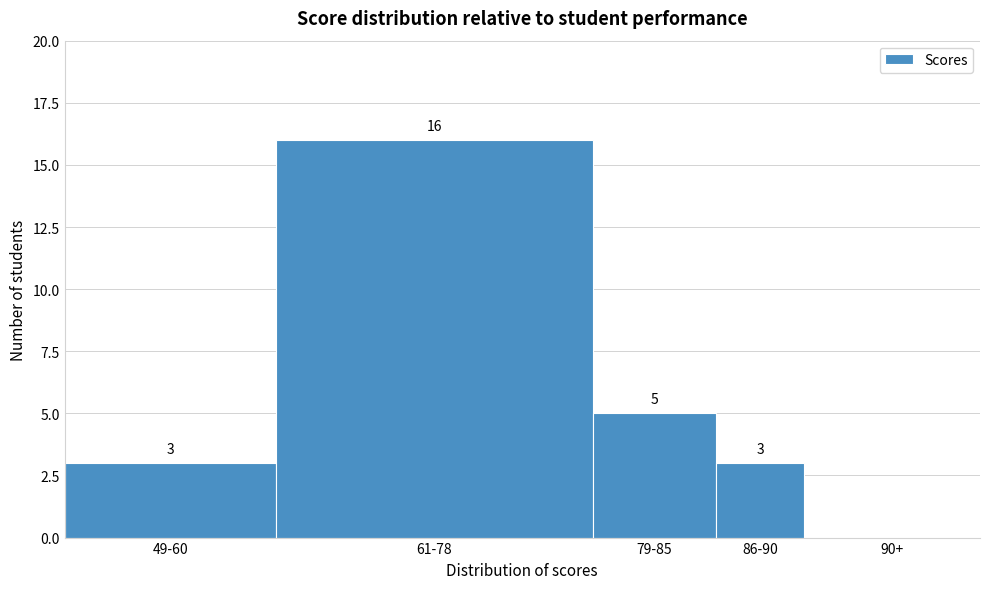

Reading left to right, transcribe all the data shown in this chart.

49-60=3	61-78=16	79-85=5	86-90=3	90+=0